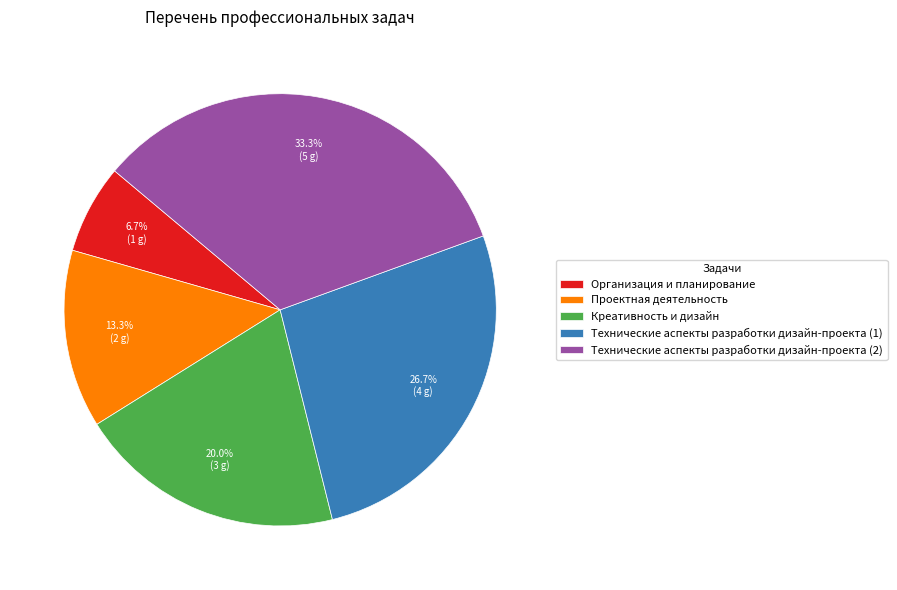

To the nearest percent, what is the combined percentage of Креативность и дизайн and Проектная деятельность?

33%